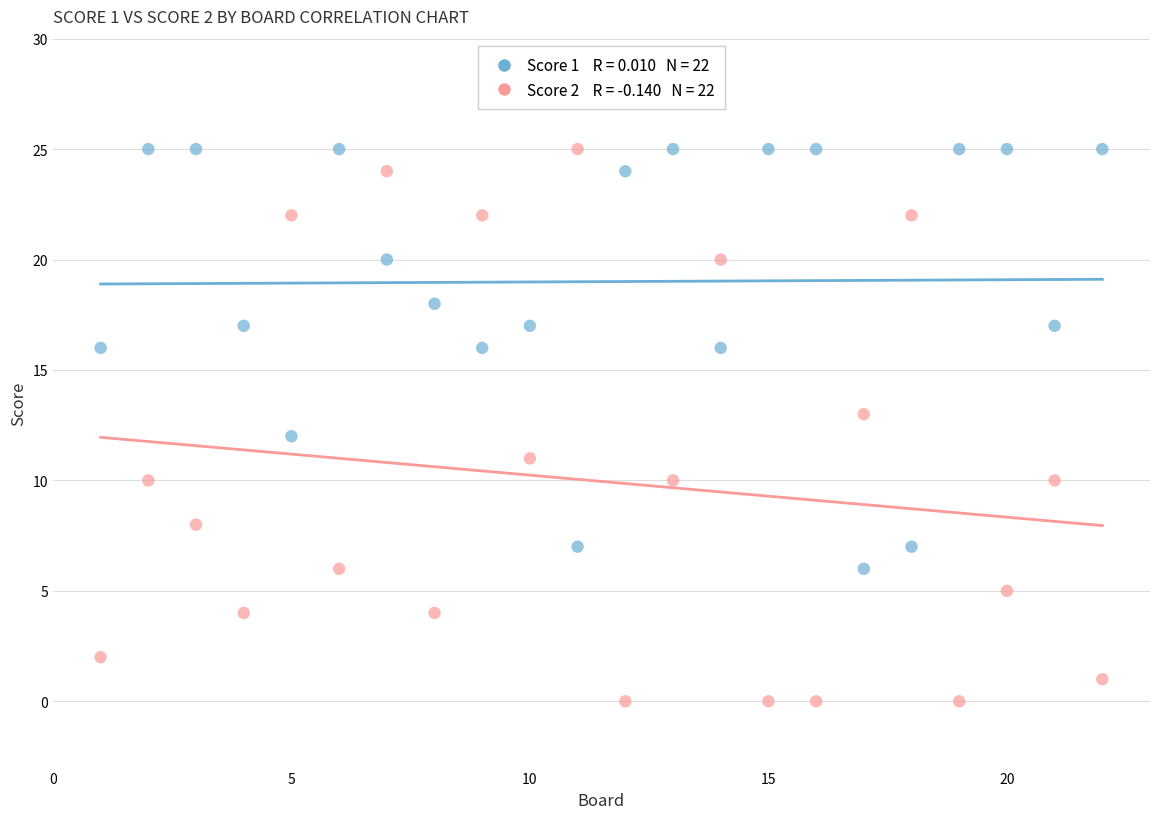

Across all data points, what is the range of X values (max minus min)?

21